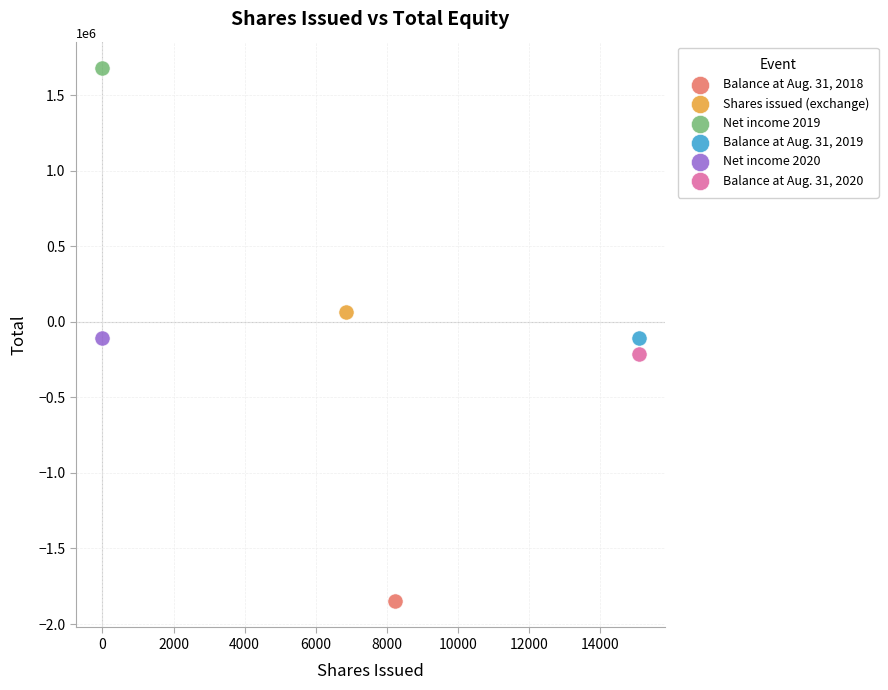

What are all the series names shown in the legend?

Balance at Aug. 31, 2018, Shares issued (exchange), Net income 2019, Balance at Aug. 31, 2019, Net income 2020, Balance at Aug. 31, 2020